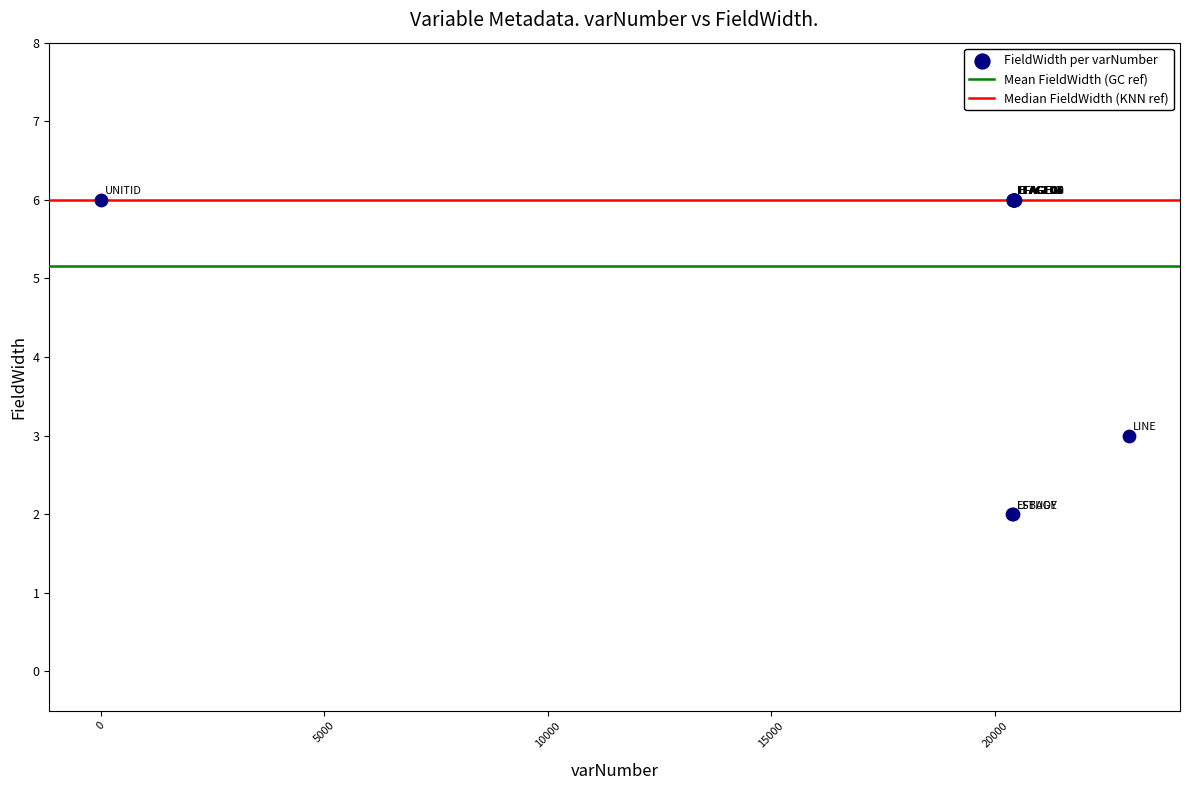

What Y value in the scatter plot is closest to 4?

3